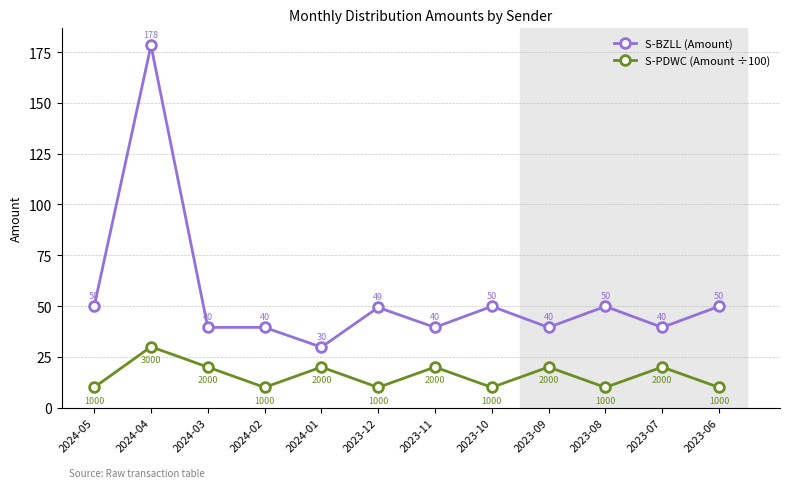

Between 2024-03 and 2024-02, which series saw the biggest shift?

S-PDWC (Amount ÷100)